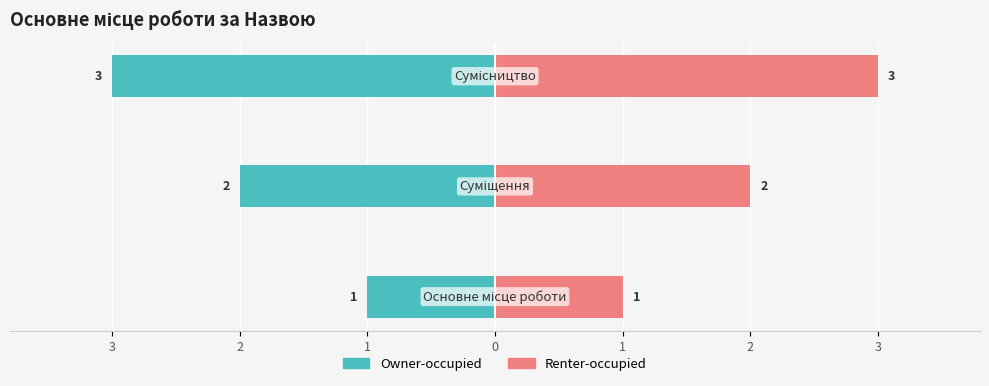

Is it true that Renter-occupied equals 3 at 2?

False